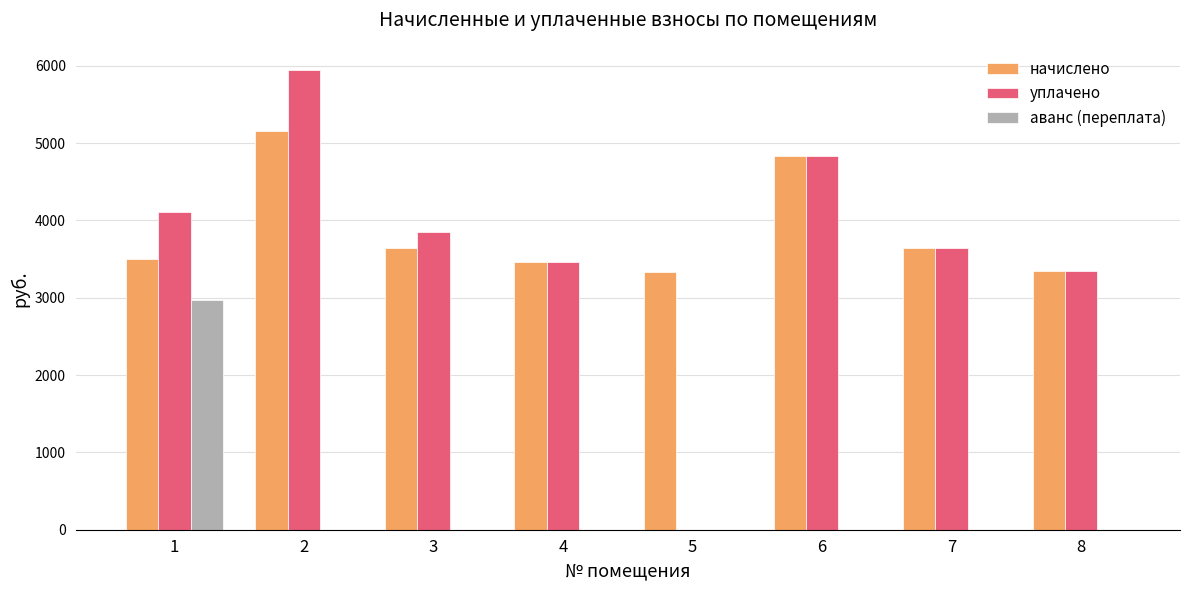

Between 1 and 8, which series saw the biggest shift?

аванс (переплата)